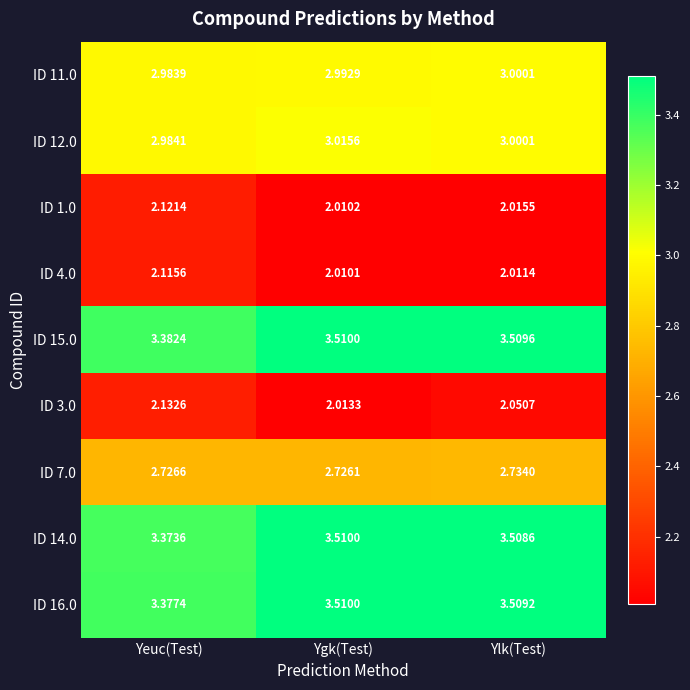

Which series has the largest total across all categories?

ID 15.0